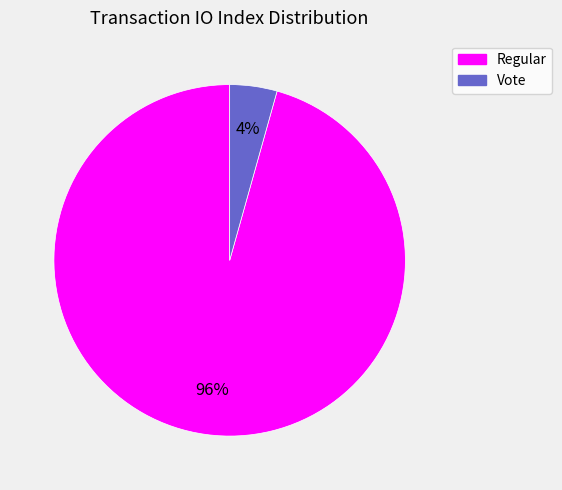

Count the number of slices in the pie.

2